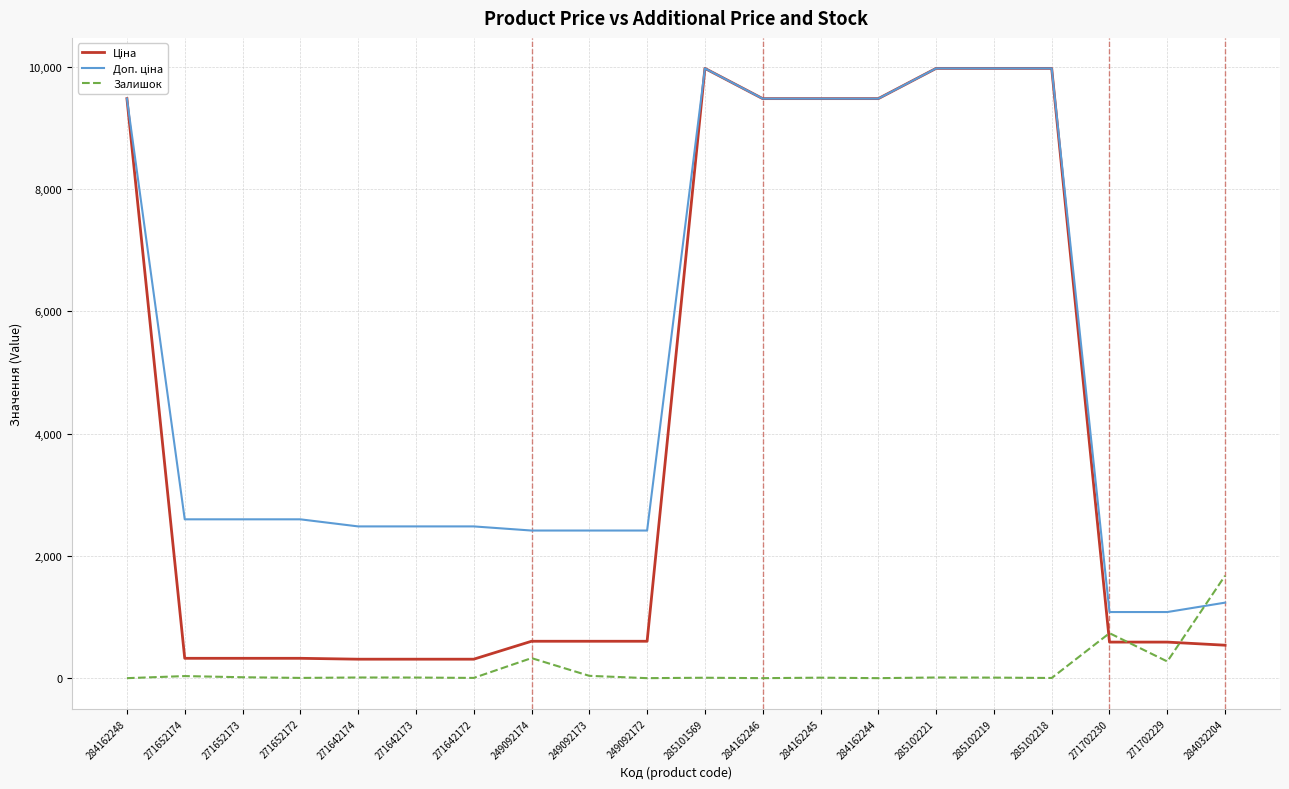

What is the maximum value shown in the chart?

9975.0